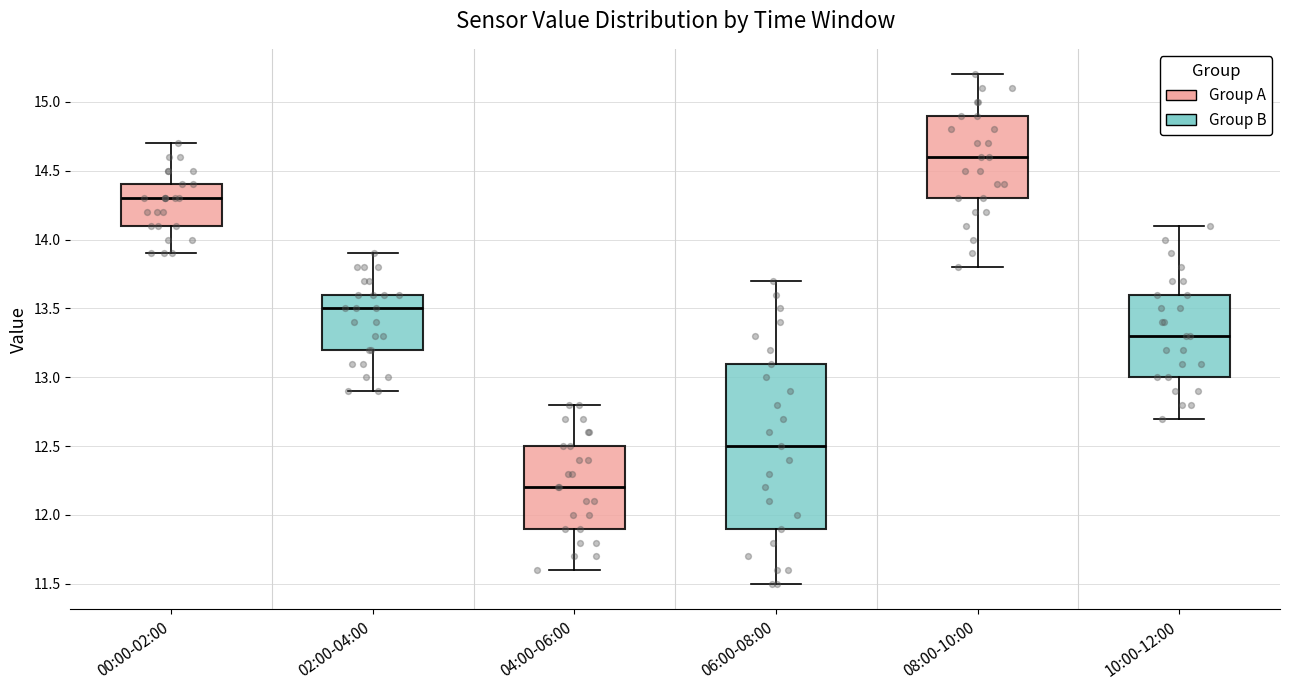

Reading left to right, transcribe this box plot: for each box, give where its median line is, the range the box spans, and where its two whiskers end, as read against the y-axis. The values are not printed on the chart, so give them approximately, as read against the axis.

00:00-02:00: median 14.3, box 14.1 to 14.4, whiskers 13.9 to 14.7
02:00-04:00: median 13.5, box 13.2 to 13.6, whiskers 12.9 to 13.9
04:00-06:00: median 12.2, box 11.9 to 12.5, whiskers 11.6 to 12.8
06:00-08:00: median 12.5, box 11.9 to 13.1, whiskers 11.5 to 13.7
08:00-10:00: median 14.6, box 14.3 to 14.9, whiskers 13.8 to 15.2
10:00-12:00: median 13.3, box 13.0 to 13.6, whiskers 12.7 to 14.1